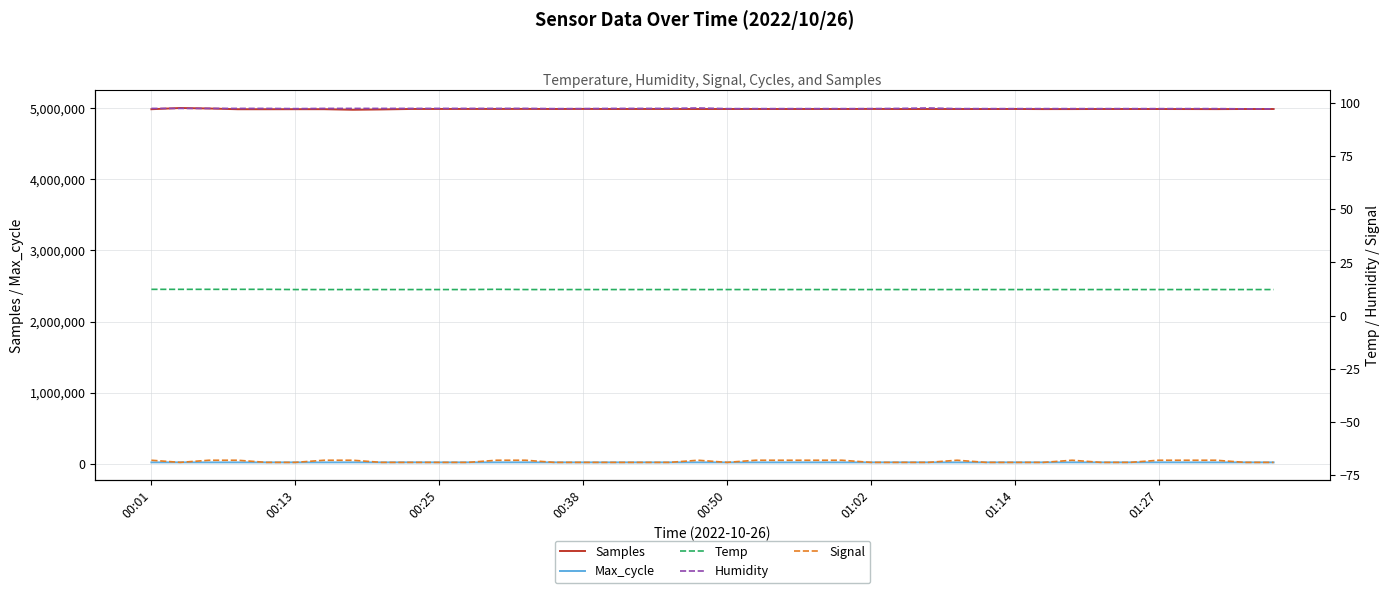

The value of Samples at 31 is 7440773.5. True or false?

False